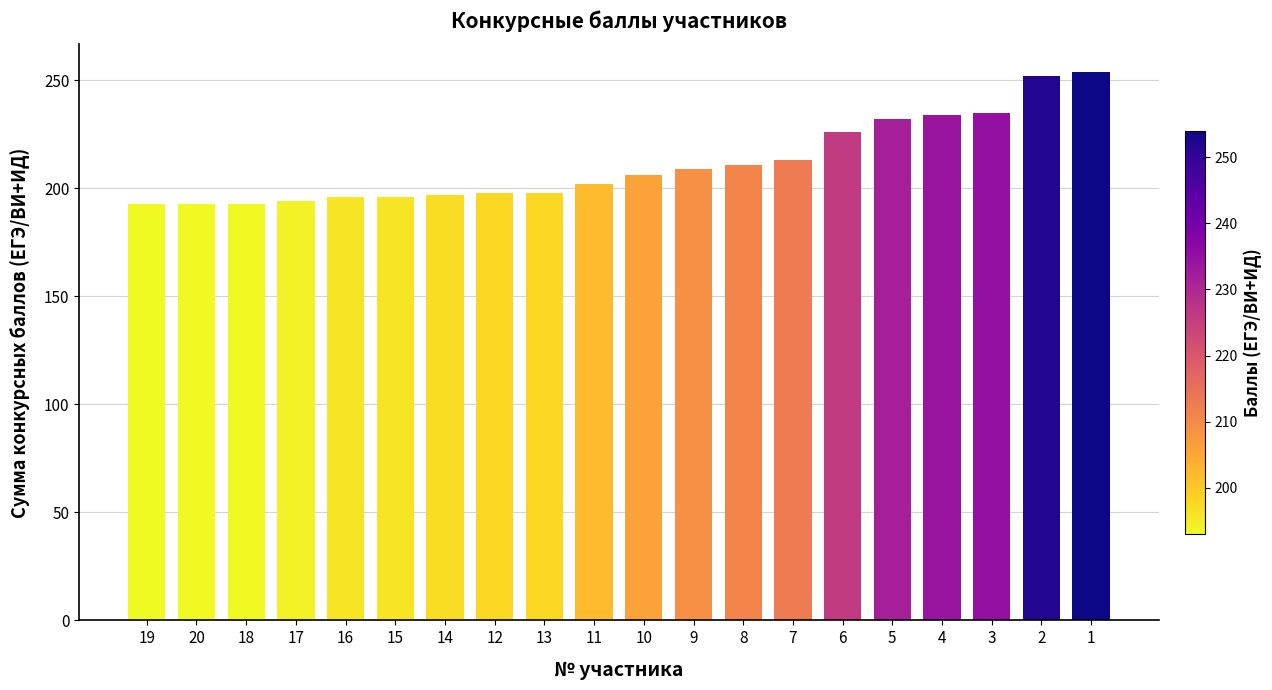

What is the label of the 6th bar from the right?

6